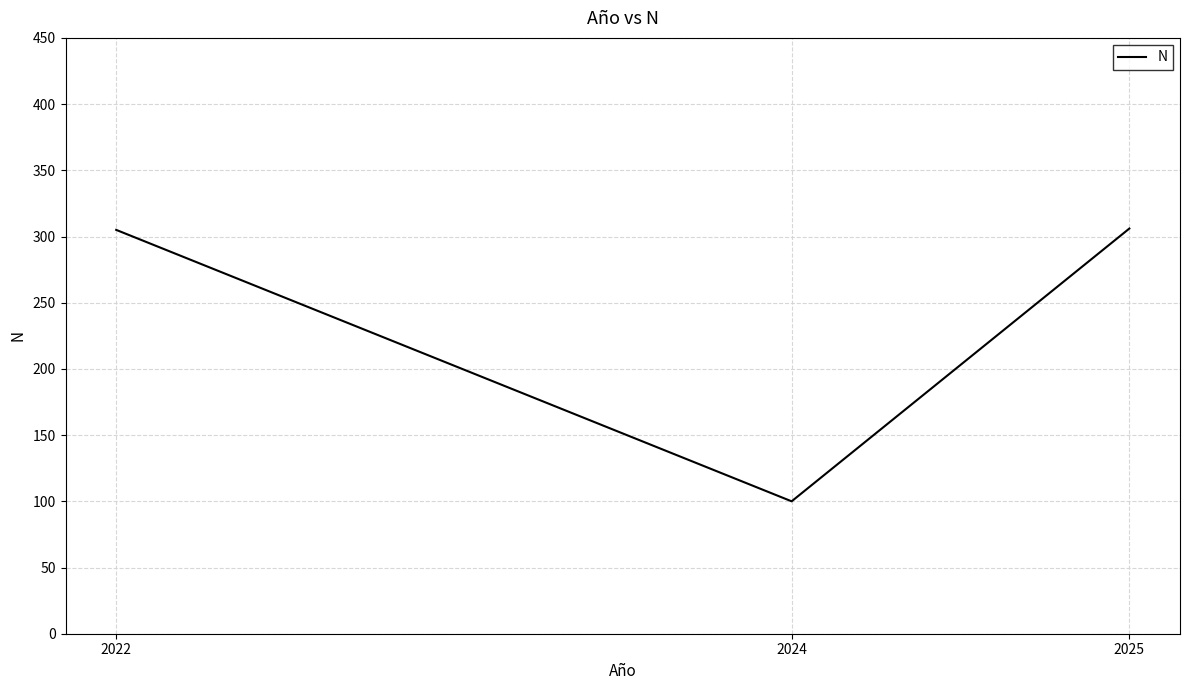

What is the change in value from 2024 to 2025?

+206